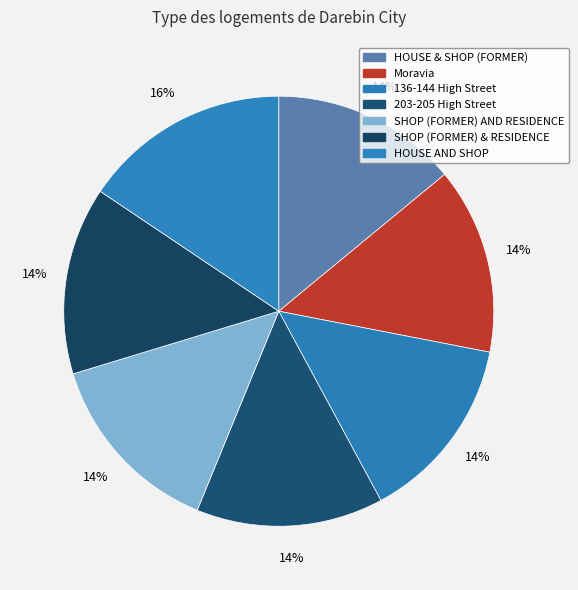

How many slices are in this pie chart?

7